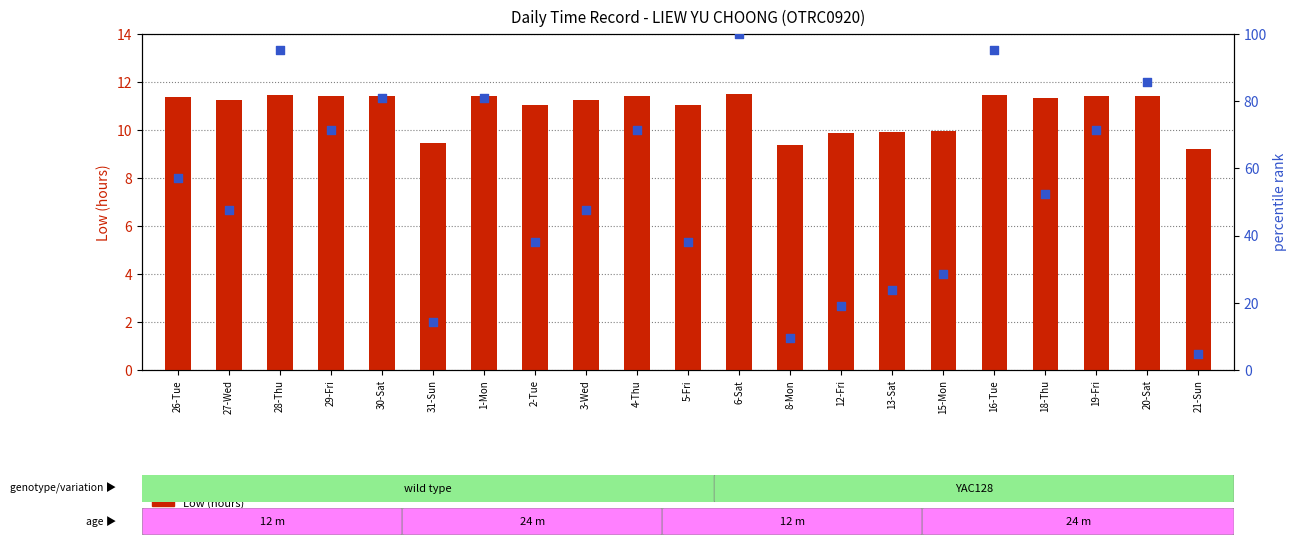

Which series reaches the minimum Y coordinate?

percentile rank within the sample